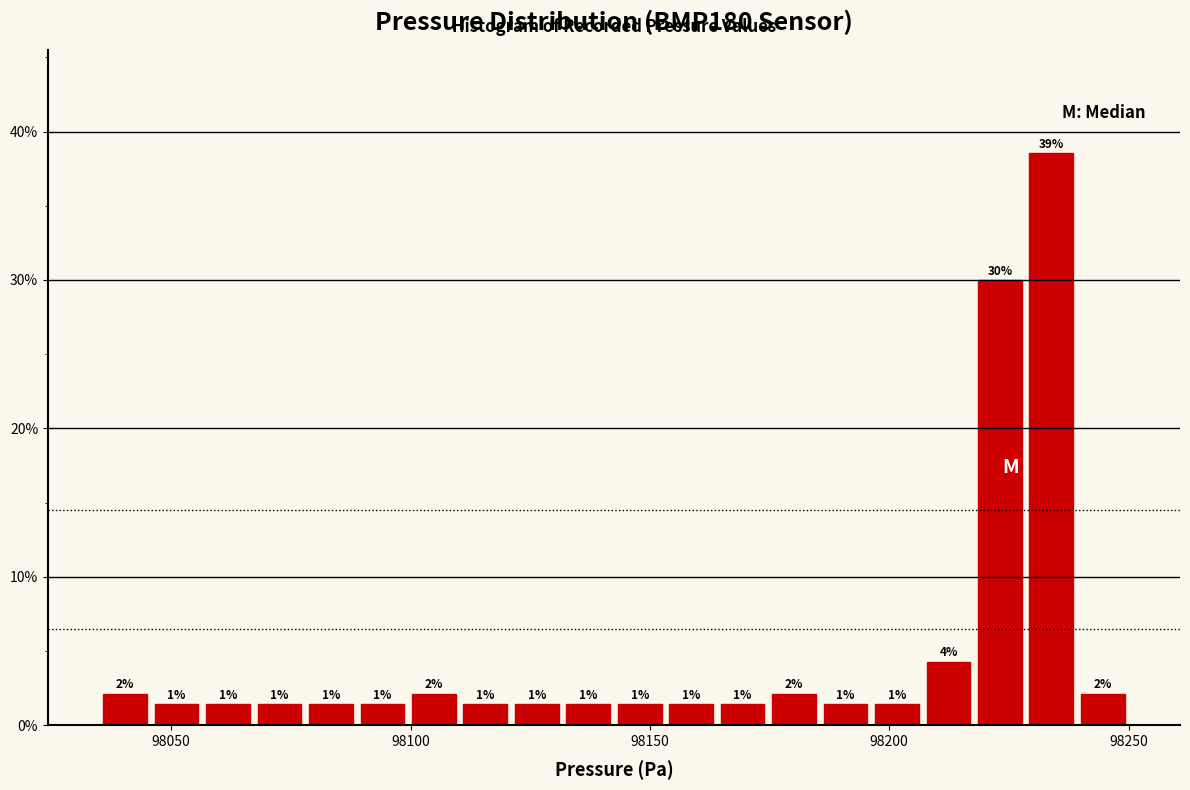

Around what value on the x-axis is the tallest bar? Give the approximate position of its centre, as read against the axis.

98235